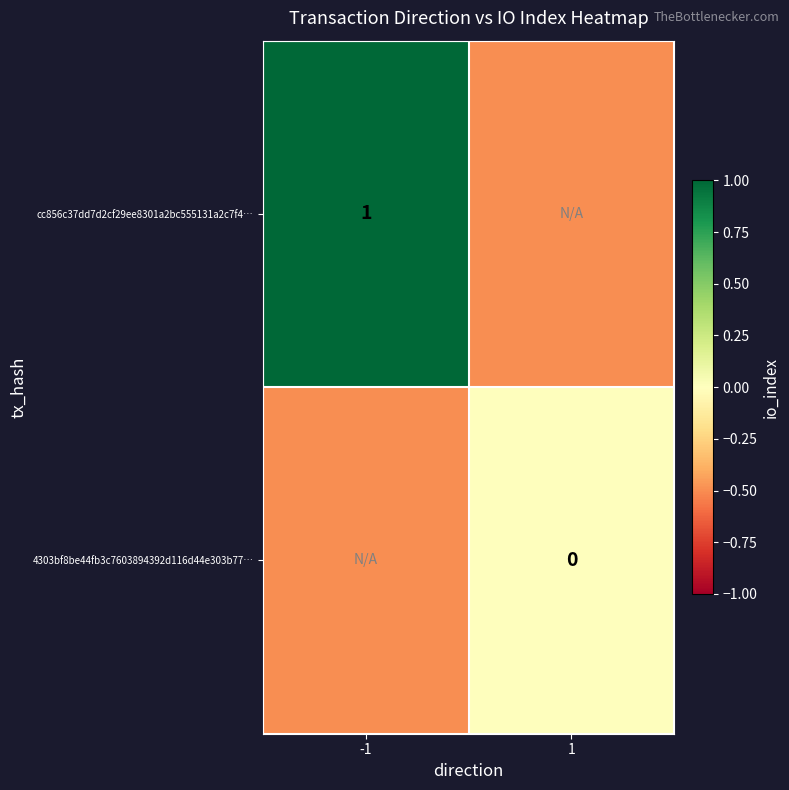

True or false: cc856c37dd7d2cf29ee8301a2bc555131a2c7f4… has a value of 1.0 at -1.

True